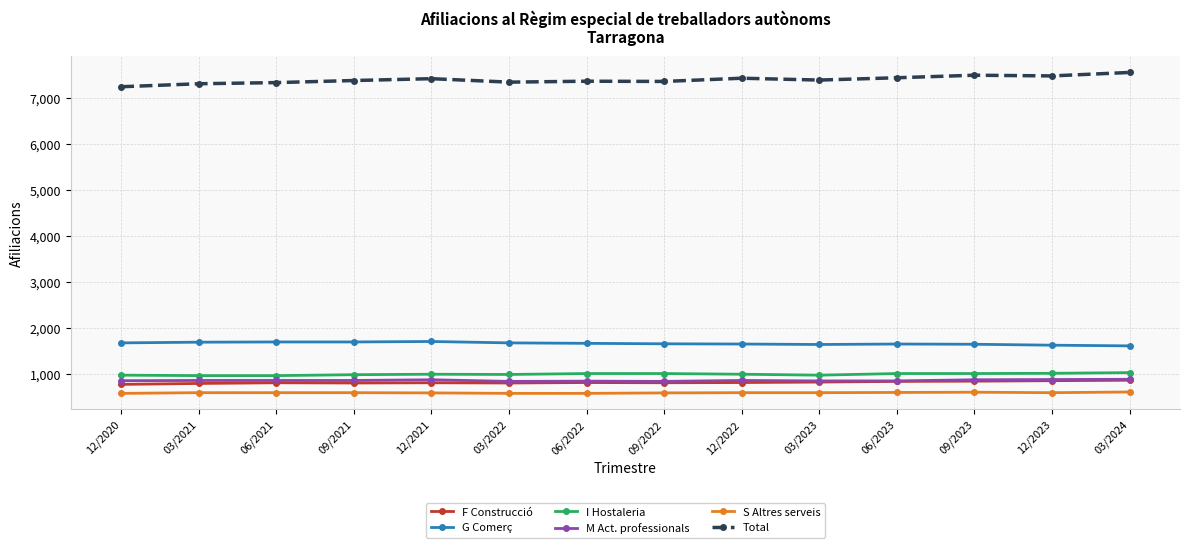

True or false: Total has a value of 11767 at 12/2021.

False